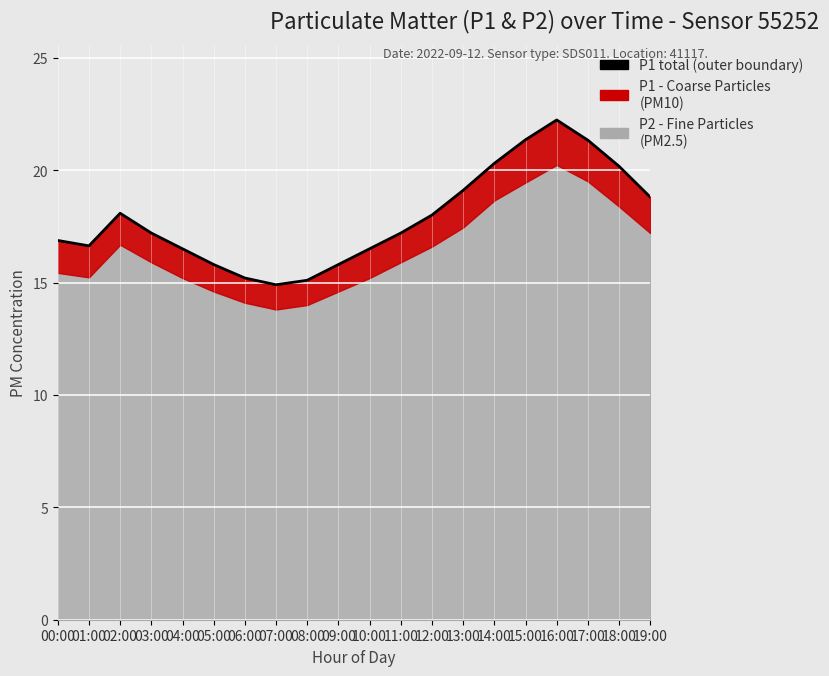

How many lines are shown in the chart?

1